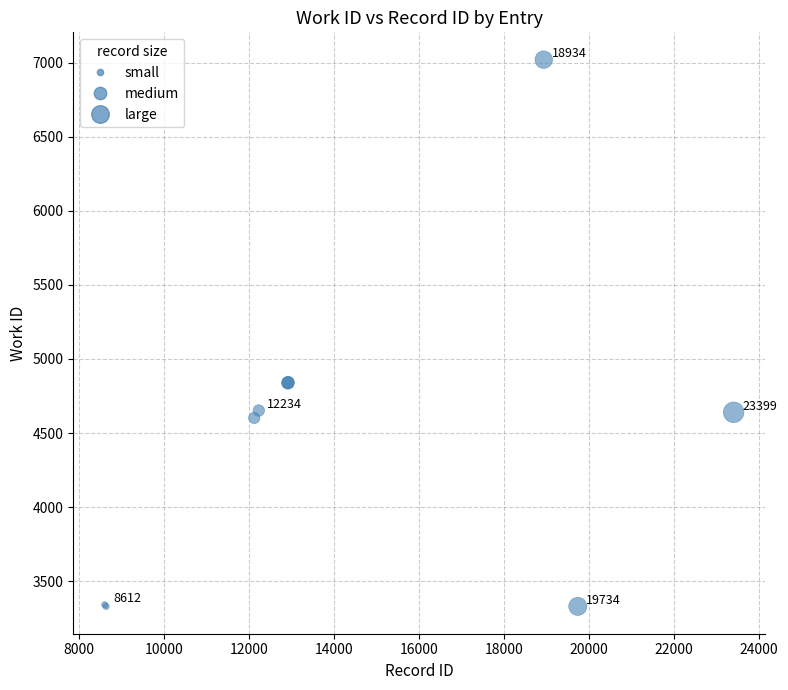

What Y value in the scatter plot is closest to 5175?

4842